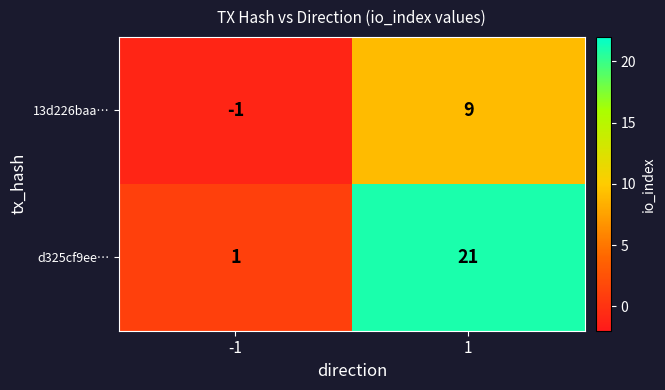

The 13d226baa… series shows -1 at -1. True or false?

True